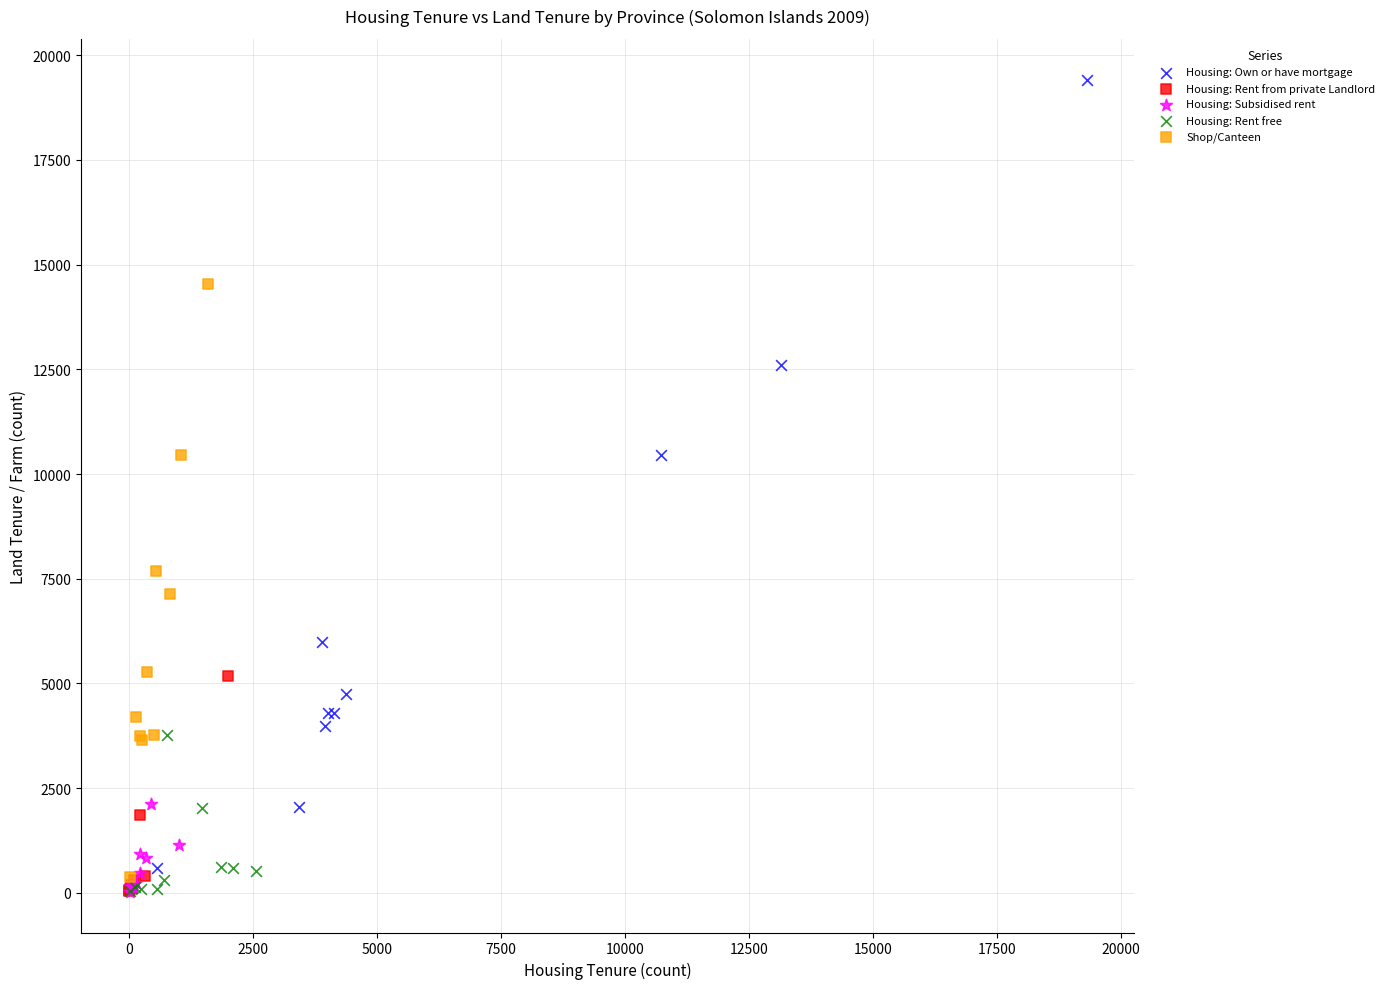

Which series reaches the maximum Y coordinate?

Housing: Own or have mortgage